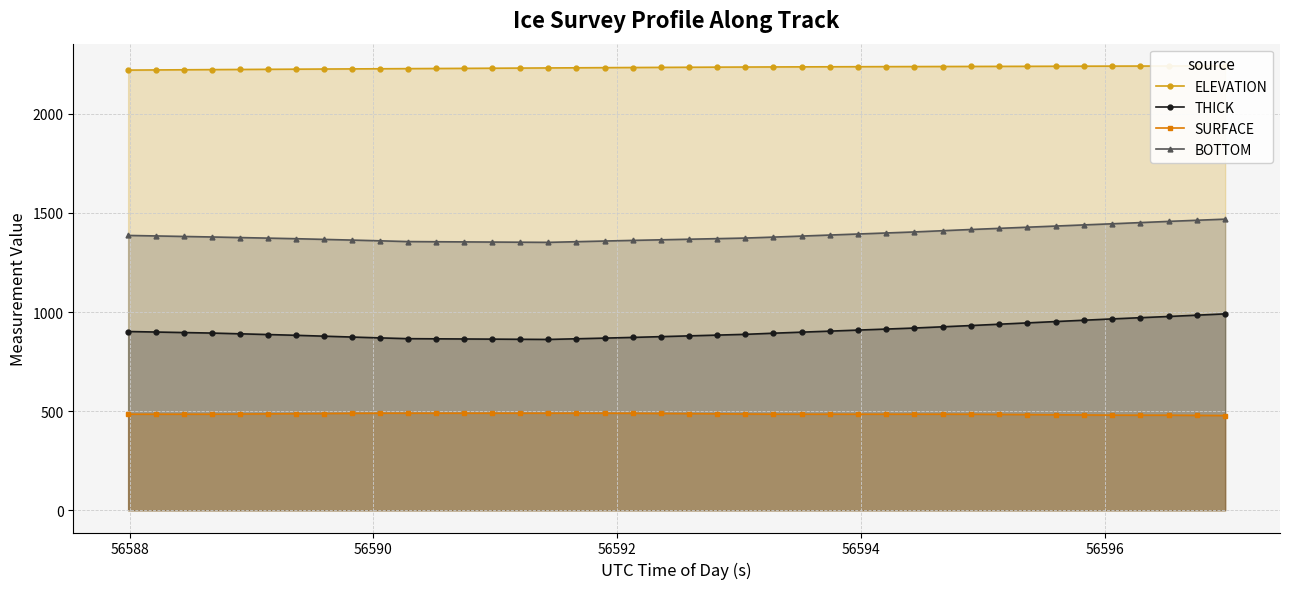

Reading left to right, what are all the values shown in this chart?

ELEVATION: 2221.0	2221.8	2222.6	2223.4	2224.2	2224.9	2225.7	2226.4	2227.0	2227.7	2228.4	2229.0	2229.7	2230.4	2231.1	2231.9	2232.6	2233.3	2234.0	2234.7	2235.3	2235.9	2236.4	2236.9	2237.3	2237.7	2238.1	2238.4	2238.8	2239.1	2239.4	2239.7	2240.1	2240.4	2240.7	2241.1	2241.4	2241.7	2242.0	2242.2
THICK: 902.0	899.4	896.8	894.2	890.5	886.7	882.9	878.5	874.1	869.9	865.9	865.1	864.4	863.6	862.8	862.0	865.4	868.7	872.3	876.1	880.0	883.9	887.7	893.5	898.7	904.0	909.2	914.4	919.6	925.8	932.1	938.8	945.5	952.2	958.9	965.5	971.7	977.9	984.5	991.0
SURFACE: 484.8	484.8	484.8	484.8	485.6	486.5	487.4	488.3	489.2	489.8	489.8	489.8	489.8	489.8	489.8	489.8	489.8	489.8	489.5	488.6	487.6	486.7	485.8	484.9	484.8	484.8	484.8	484.8	484.8	484.8	484.6	483.7	482.8	481.9	480.9	480.0	479.8	479.8	478.9	477.9
BOTTOM: 1386.8	1384.2	1381.6	1379.0	1376.1	1373.2	1370.3	1366.8	1363.3	1359.7	1355.8	1355.0	1354.2	1353.4	1352.6	1351.8	1355.2	1358.5	1361.8	1364.7	1367.7	1370.6	1373.6	1378.4	1383.5	1388.8	1394.0	1399.2	1404.4	1410.6	1416.7	1422.5	1428.3	1434.1	1439.9	1445.6	1451.6	1457.6	1463.3	1469.0